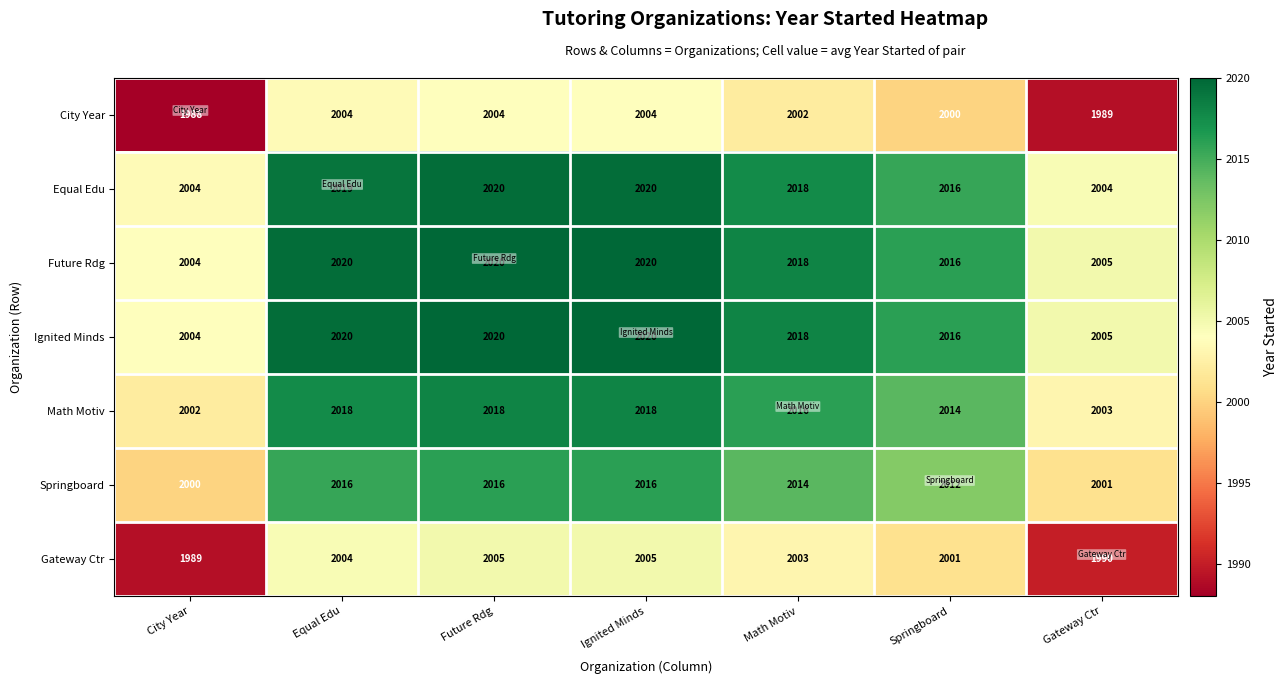

Count the number of categories in the chart.

7